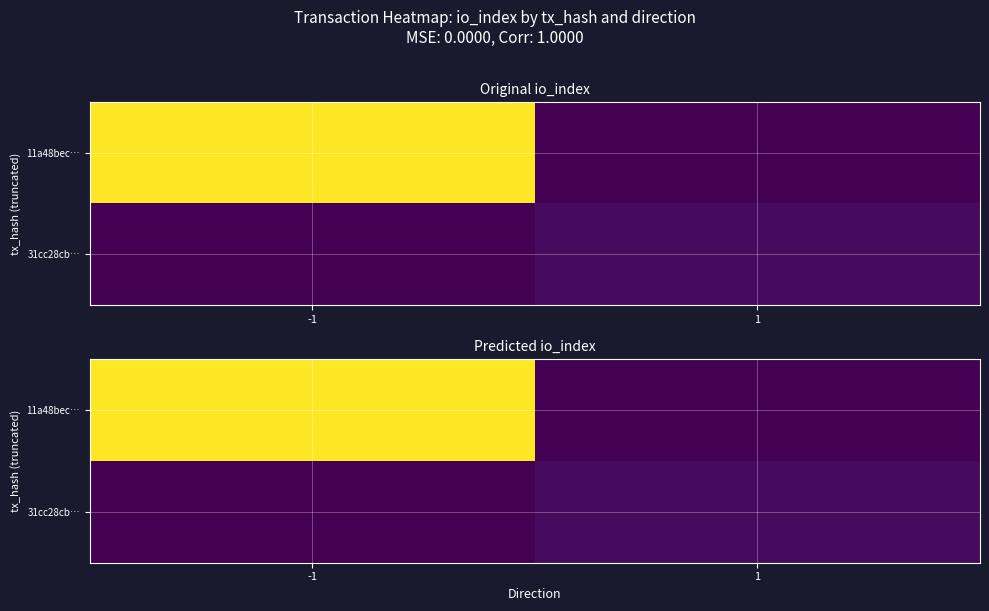

What is the difference between the highest and lowest values at -1?

66